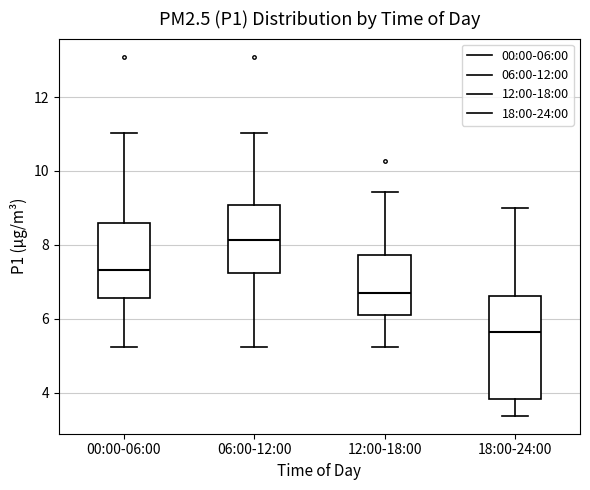

Reading left to right, transcribe this box plot: for each box, give where its median line is, the range the box spans, and where its two whiskers end, as read against the y-axis. The values are not printed on the chart, so give them approximately, as read against the axis.

00:00-06:00: median 7.4, box 6.6 to 8.6, whiskers 5.2 to 11.0
06:00-12:00: median 8.2, box 7.2 to 9.0, whiskers 5.2 to 11.0
12:00-18:00: median 6.6, box 6.2 to 7.8, whiskers 5.2 to 9.4
18:00-24:00: median 5.6, box 3.8 to 6.6, whiskers 3.4 to 9.0